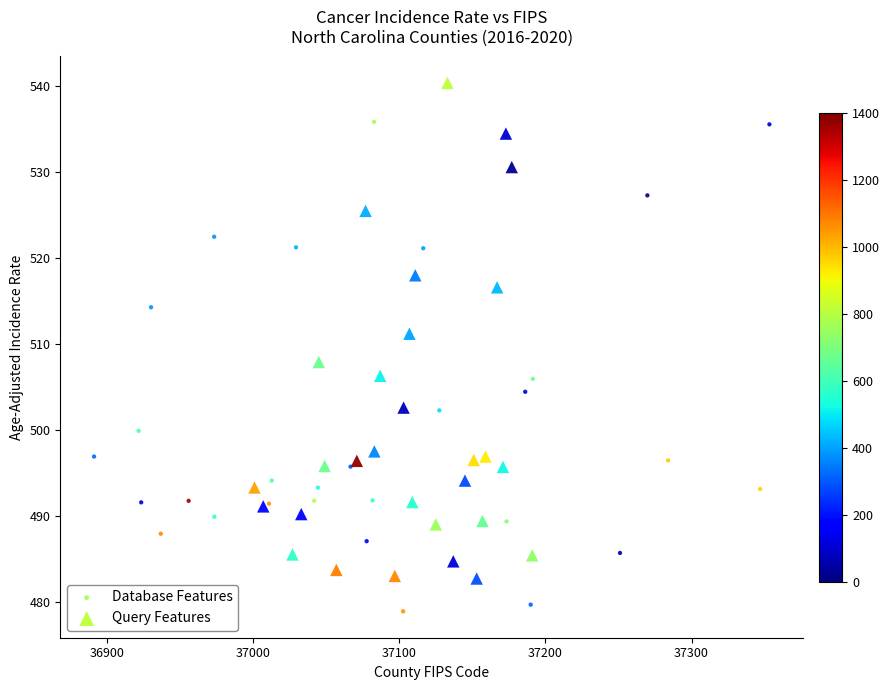

Which series contains the lowest Y value?

Database Features